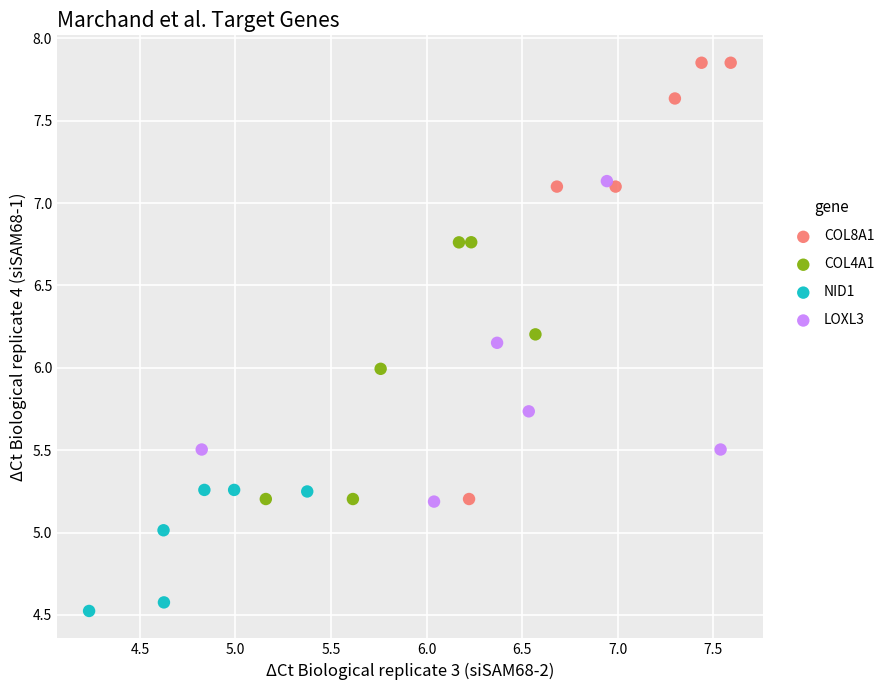

Which series contains the highest Y value?

COL8A1